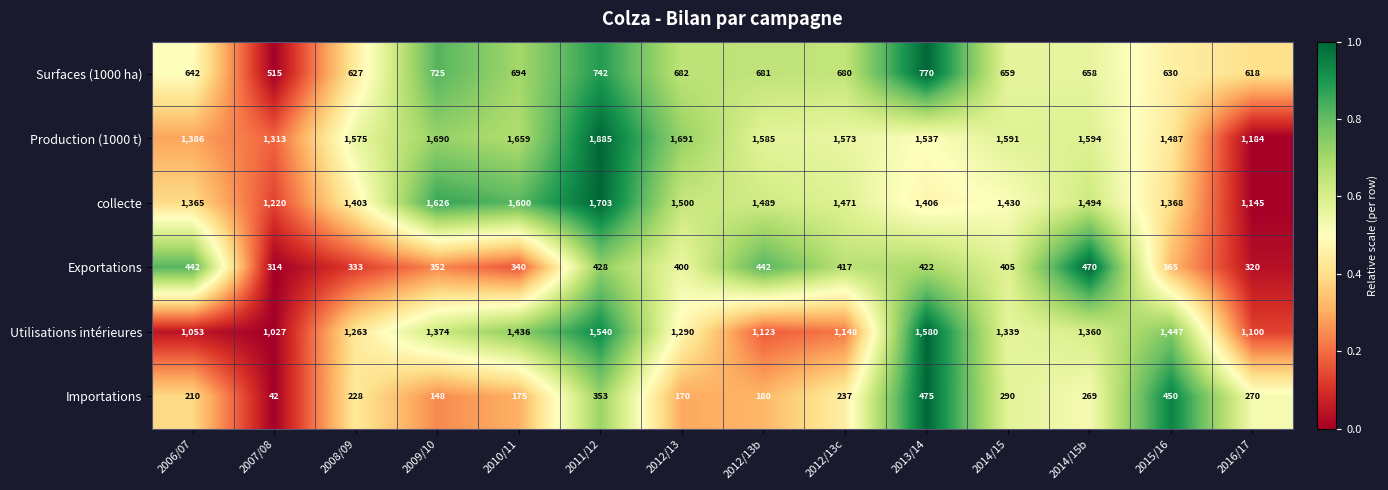

Is the value of Importations at 2012/13b greater than the value of Exportations at 2007/08?

No